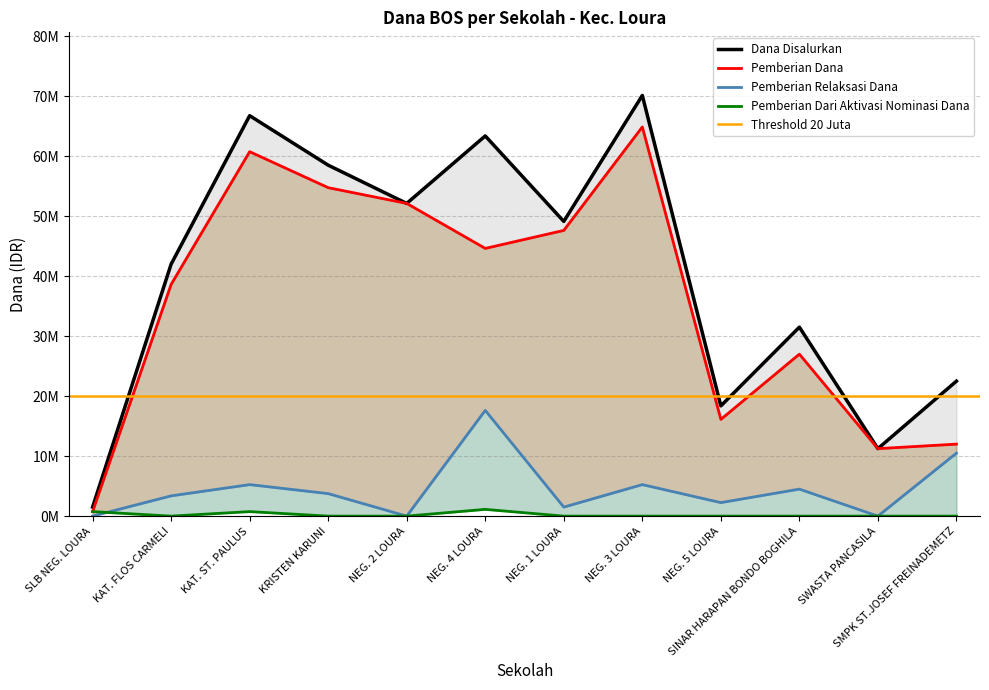

Which series has the largest range (max minus min)?

Dana Disalurkan